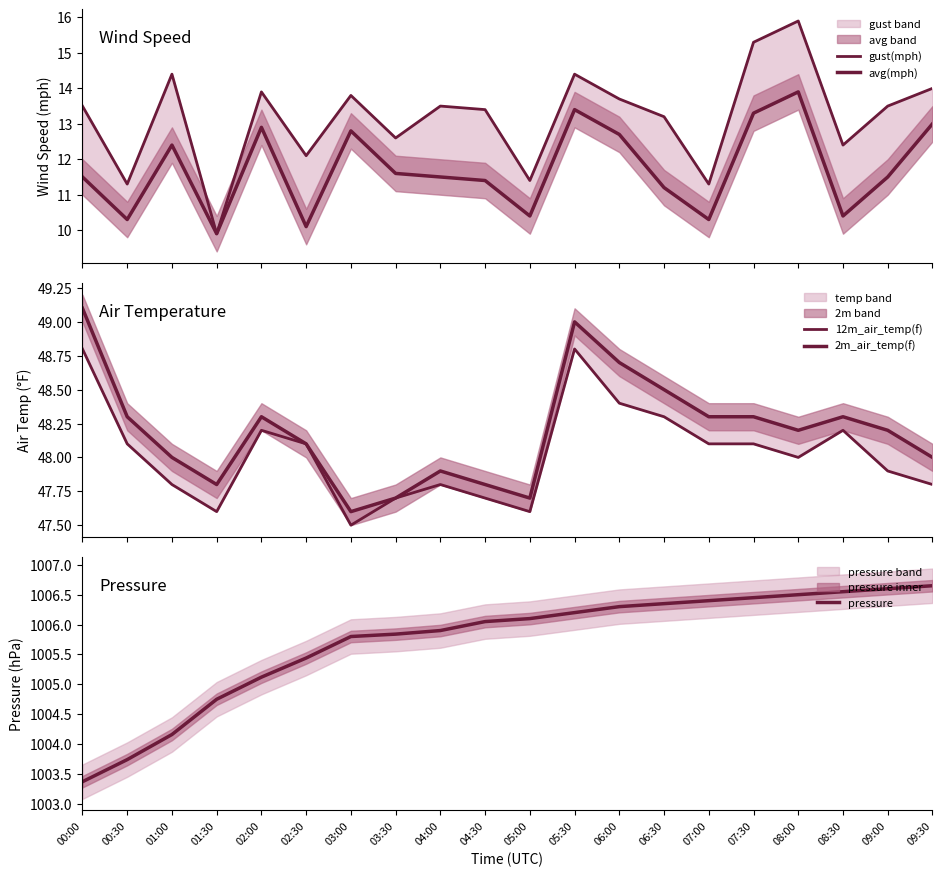

True or false: pressure and avg(mph) cross at least once.

False